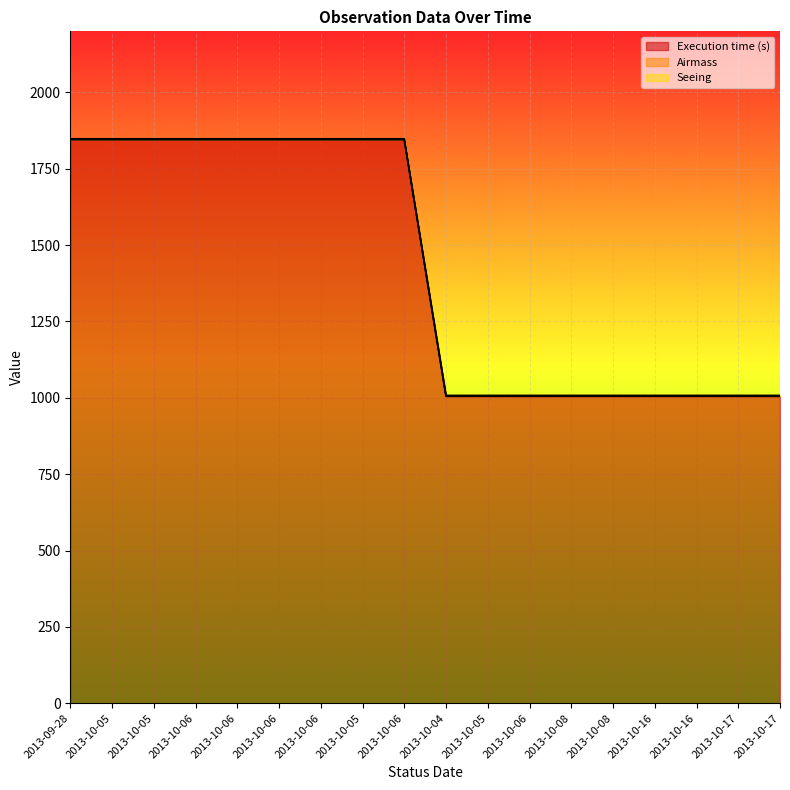

True or false: Seeing and Execution time (s) intersect in this chart.

False